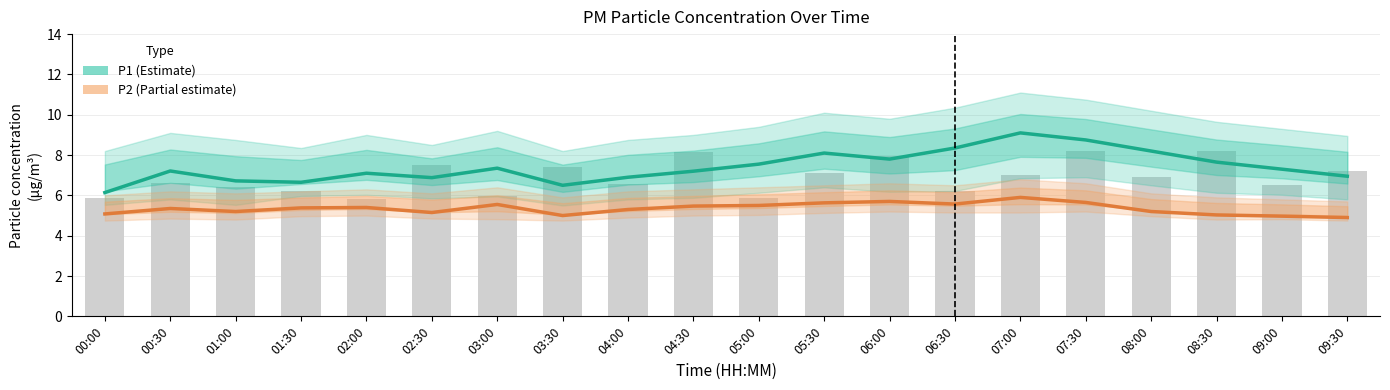

Reading right to left, list all the values displayed in this chart.

P1 (Estimate): 09:30=7.0	09:00=7.3	08:30=7.7	08:00=8.2	07:30=8.8	07:00=9.1	06:30=8.3	06:00=7.8	05:30=8.1	05:00=7.5	04:30=7.2	04:00=6.9	03:30=6.5	03:00=7.3	02:30=6.9	02:00=7.1	01:30=6.7	01:00=6.7	00:30=7.2	00:00=6.1
P2 (Partial estimate): 09:30=4.9	09:00=5.0	08:30=5.0	08:00=5.2	07:30=5.7	07:00=5.9	06:30=5.6	06:00=5.7	05:30=5.6	05:00=5.5	04:30=5.5	04:00=5.3	03:30=5.0	03:00=5.5	02:30=5.2	02:00=5.4	01:30=5.4	01:00=5.2	00:30=5.3	00:00=5.1